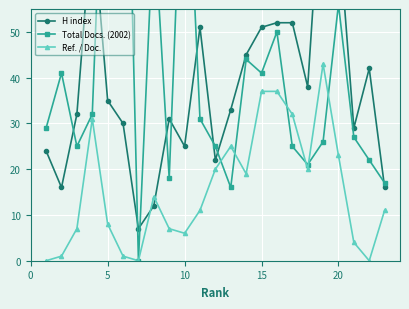

True or false: Ref. / Doc. has more than 1 interior local peaks.

True